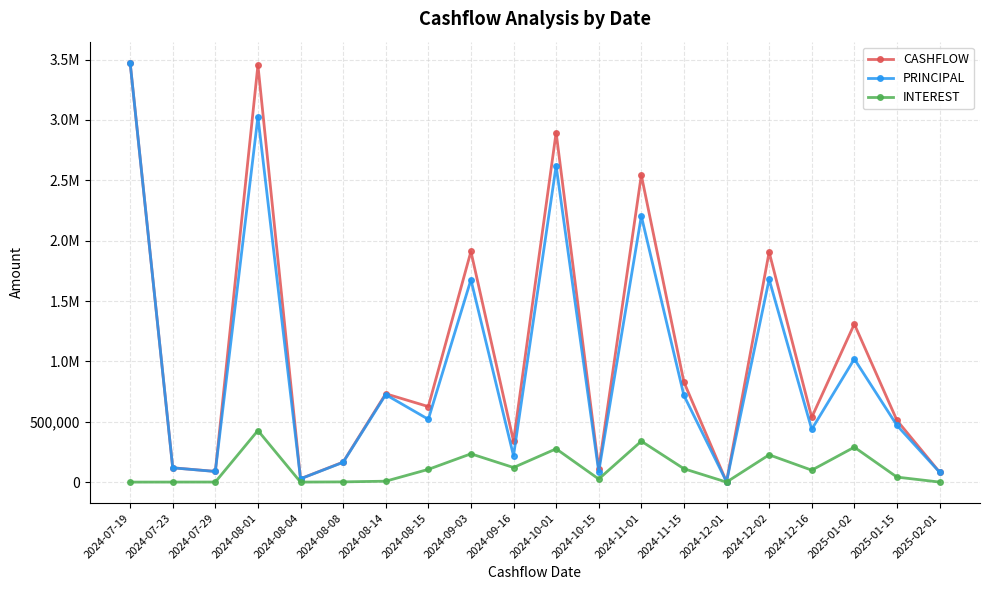

What are all the series names shown in the legend?

CASHFLOW, PRINCIPAL, INTEREST